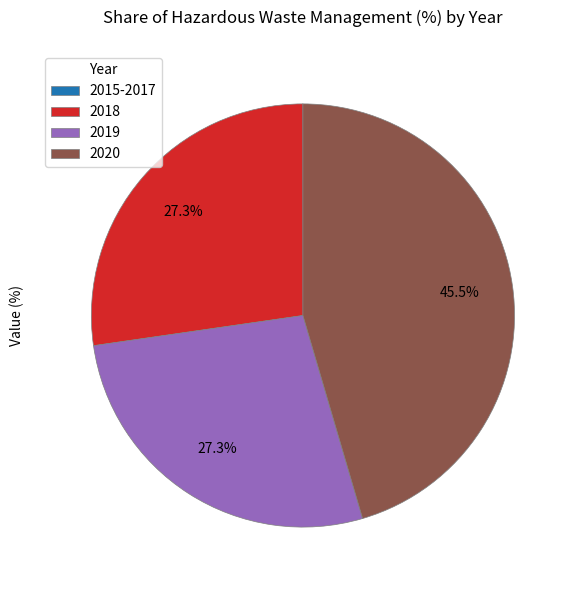

Which slice is the largest?

2020